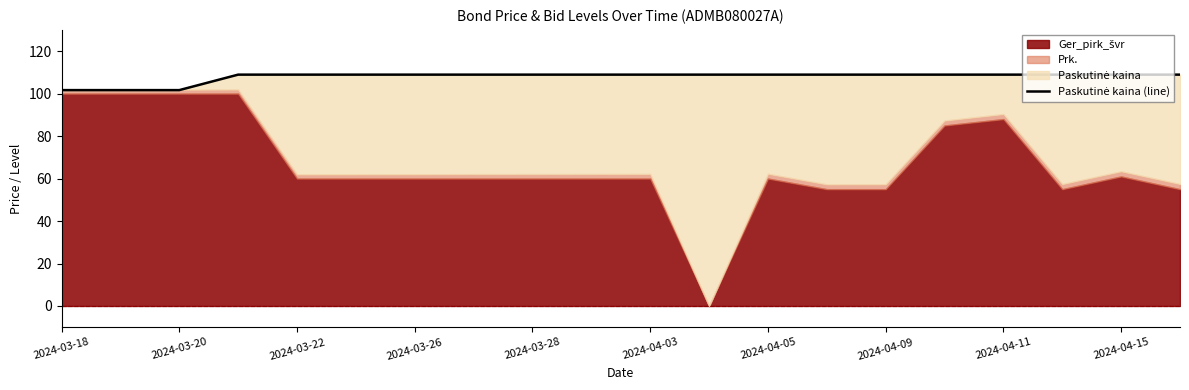

Count the number of categories in the chart.

20